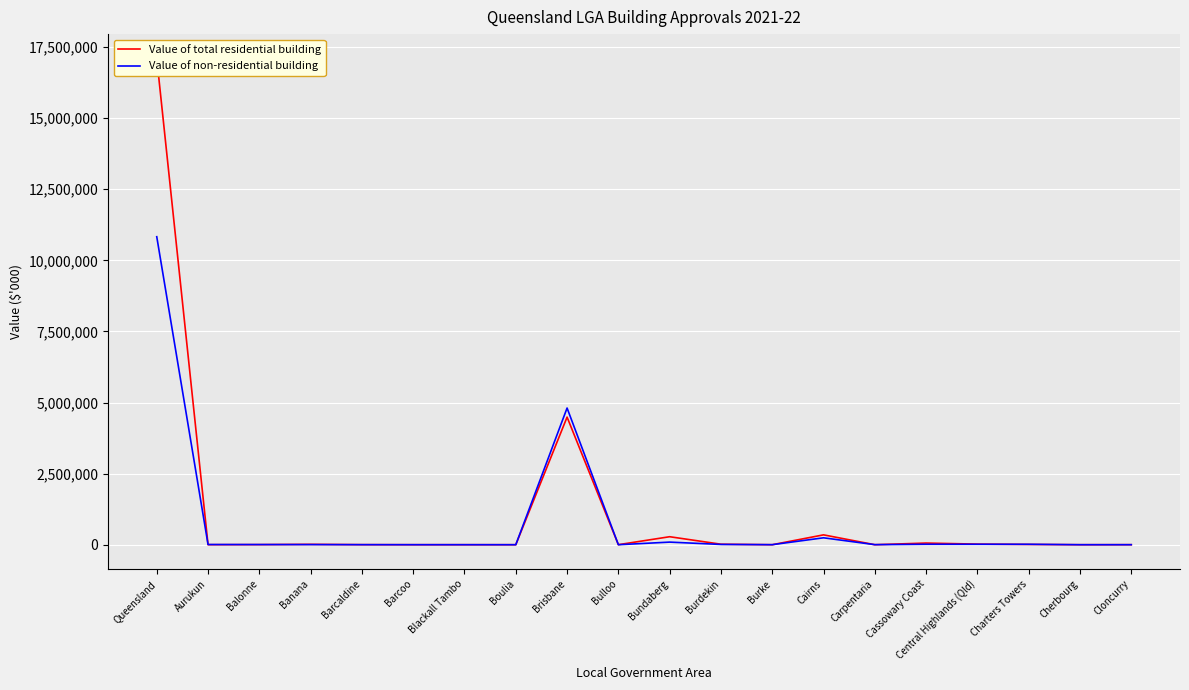

What is the label of the 11th point from the left?

Bundaberg